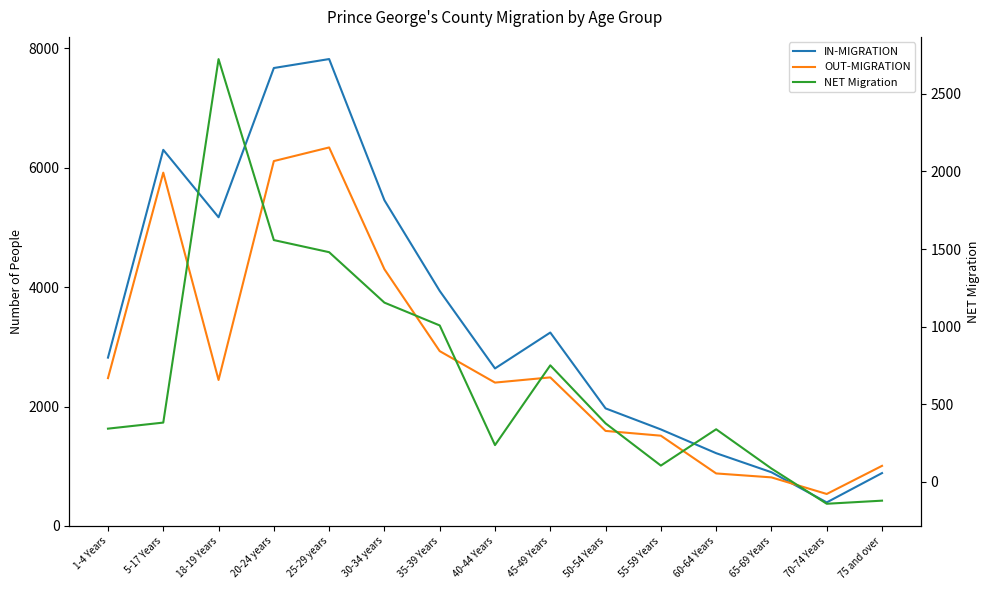

How many categories are shown in the chart?

15